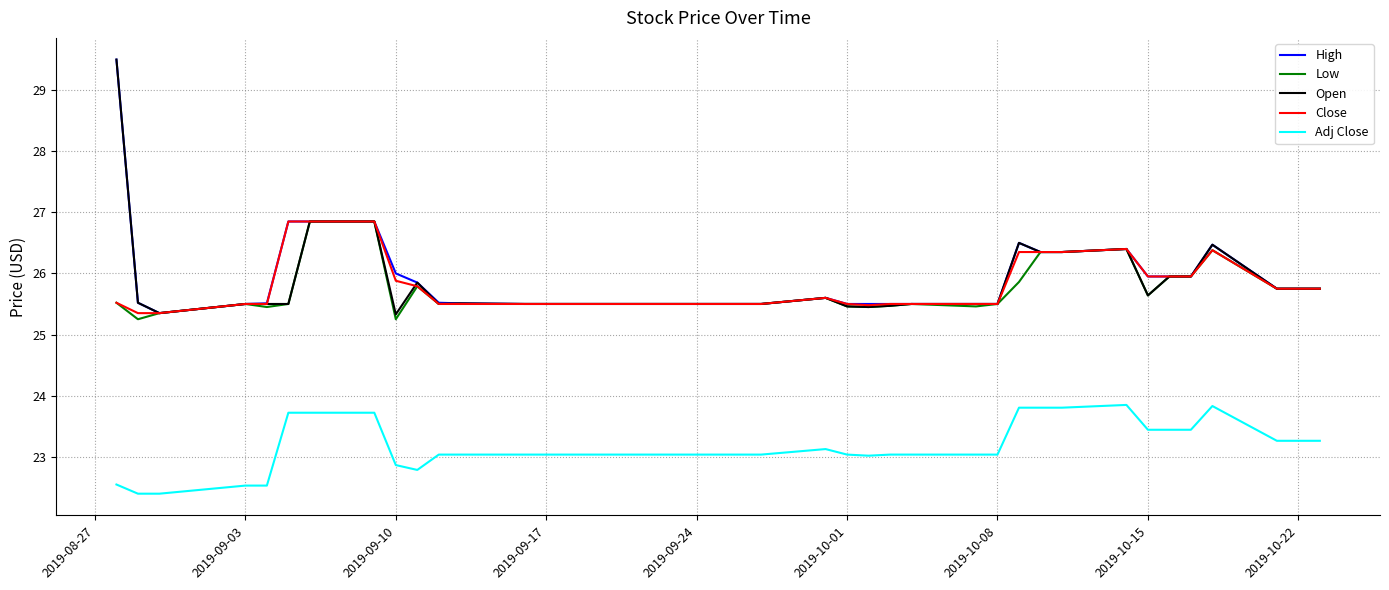

What is the smallest value displayed?

22.4